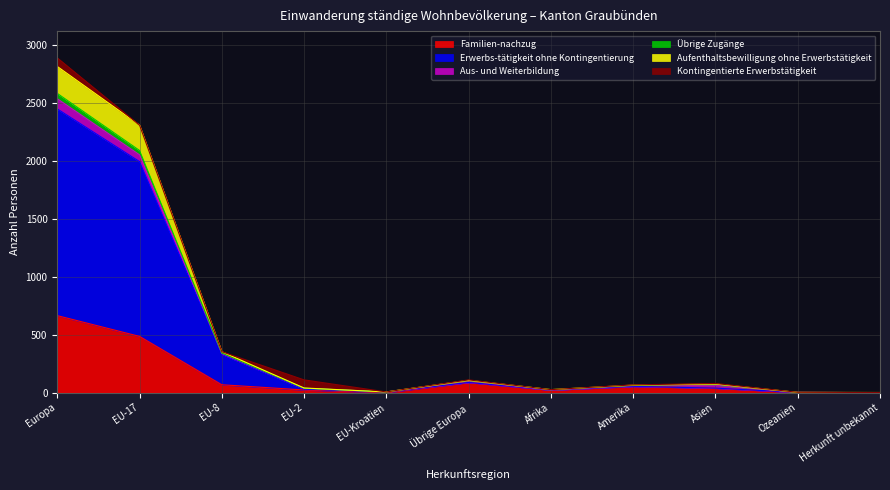

True or false: Erwerbs-tätigkeit ohne Kontingentierung has more than 2 interior local peaks.

False